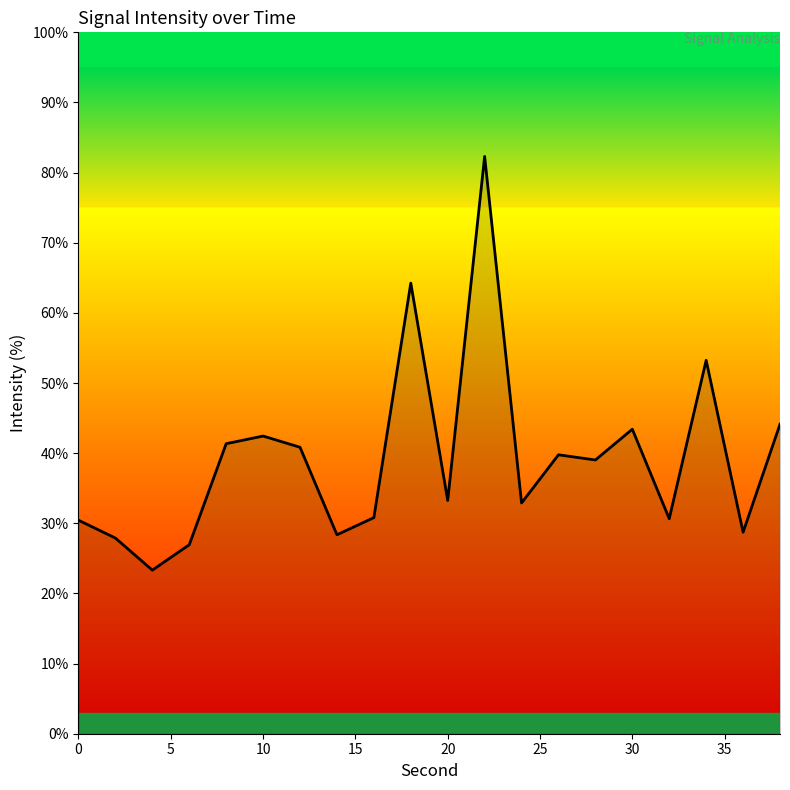

What is the greatest value displayed?

82.3